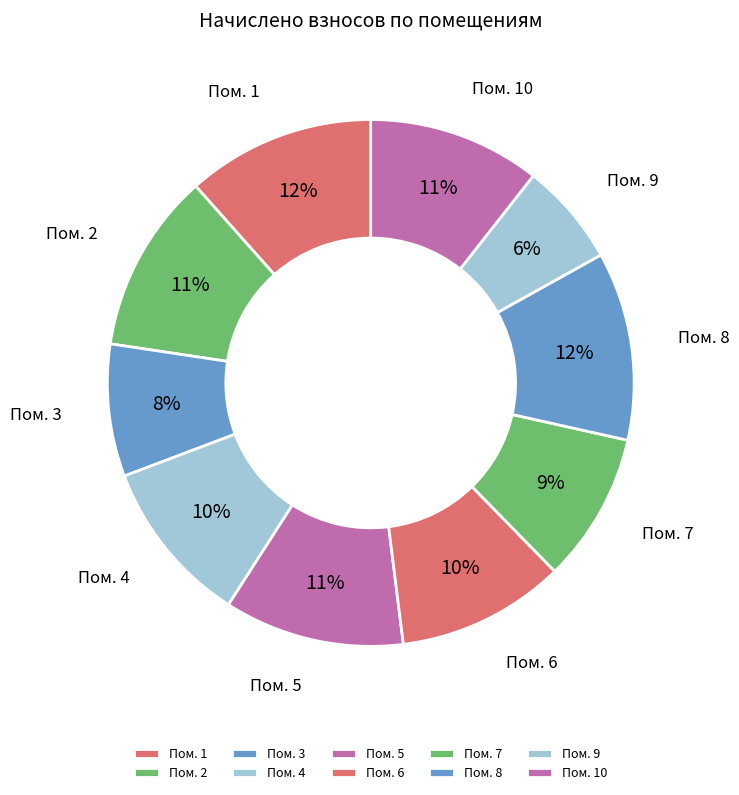

What is the smallest slice in the pie chart?

Пом. 9